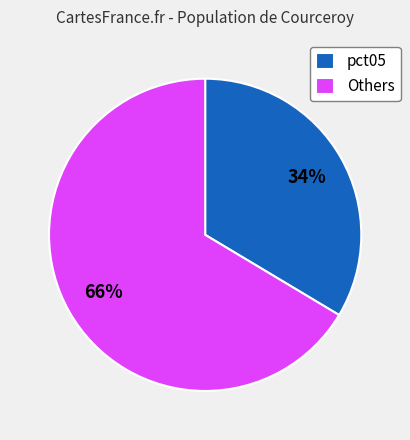

Count the number of slices in the pie.

2